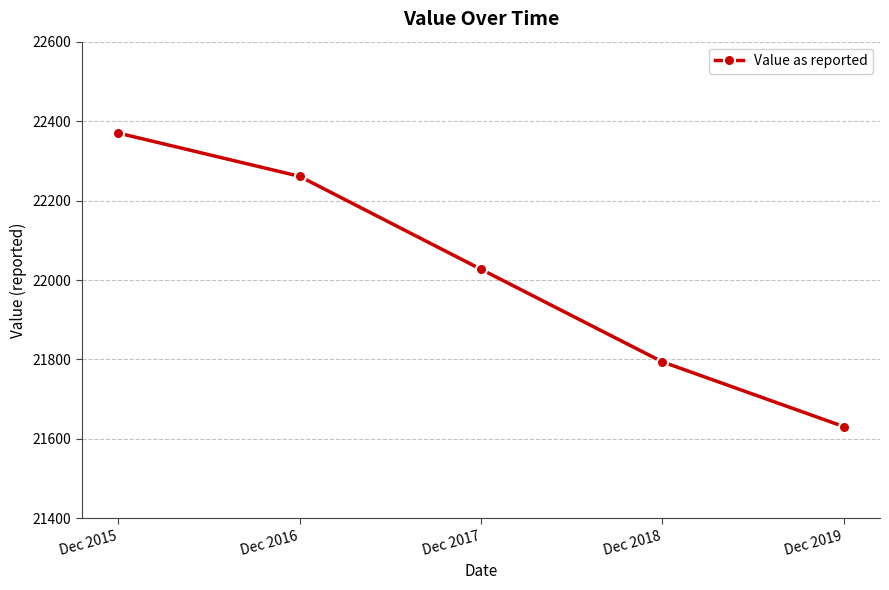

Between Dec 2016 and Dec 2018, which is larger?

Dec 2016